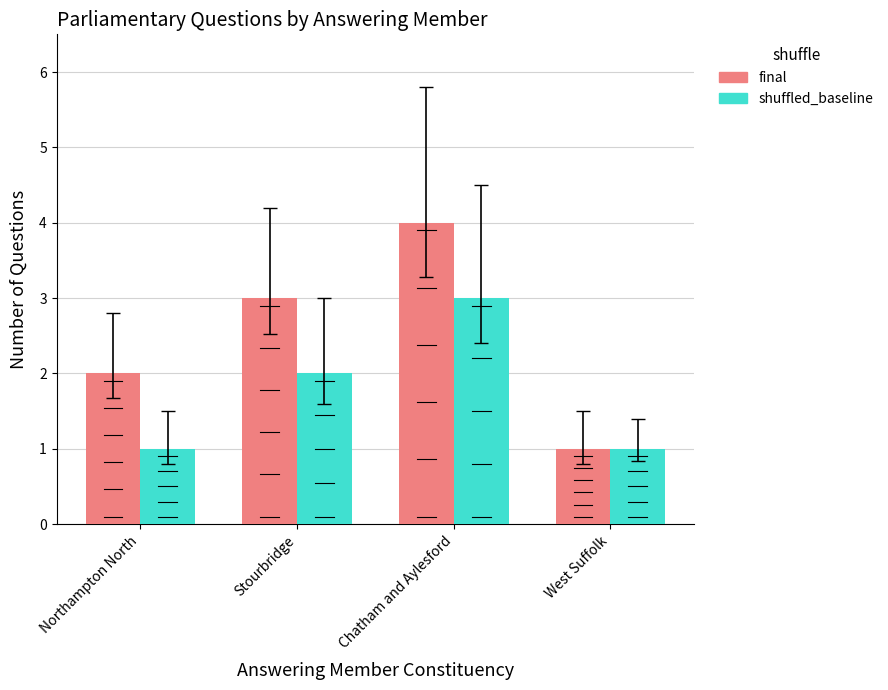

What is the maximum value shown in the chart?

4